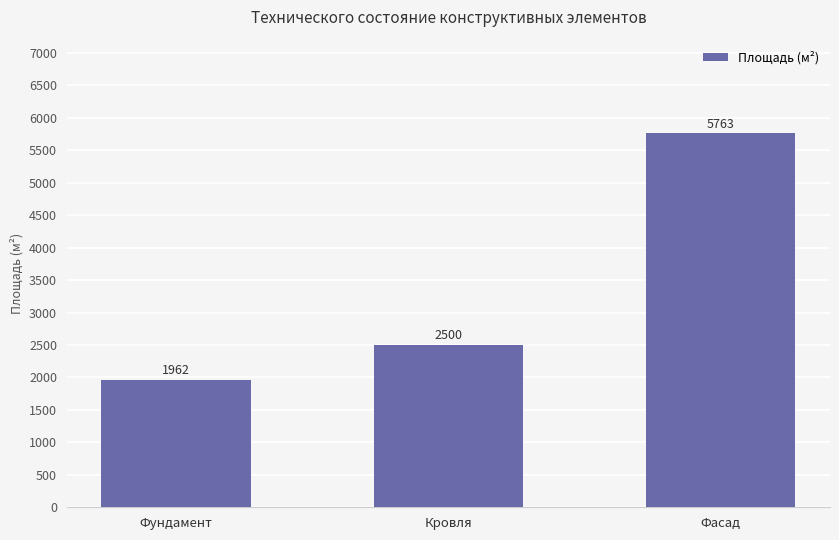

What is the change in value from Кровля to Фасад?

+3263